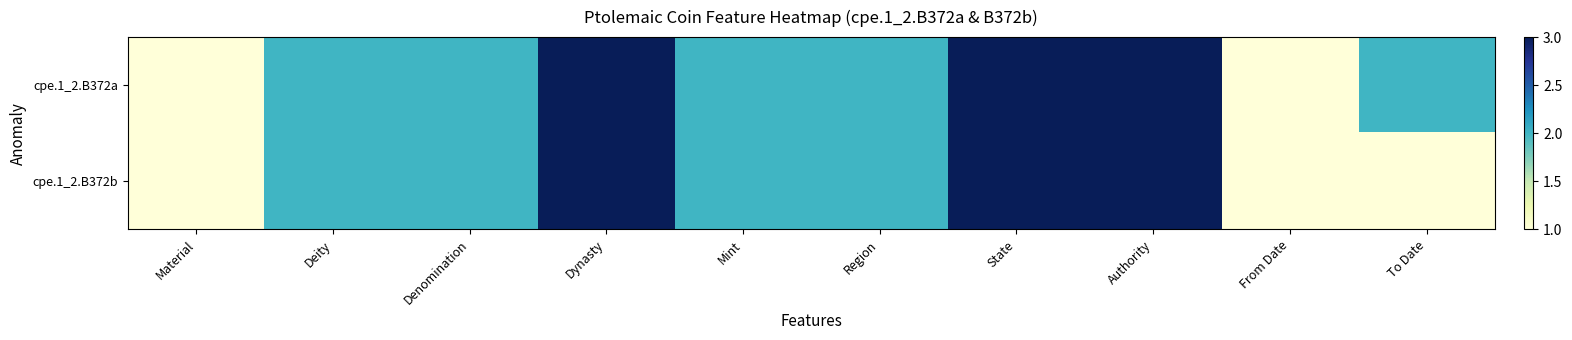

What is the smallest value displayed?

1